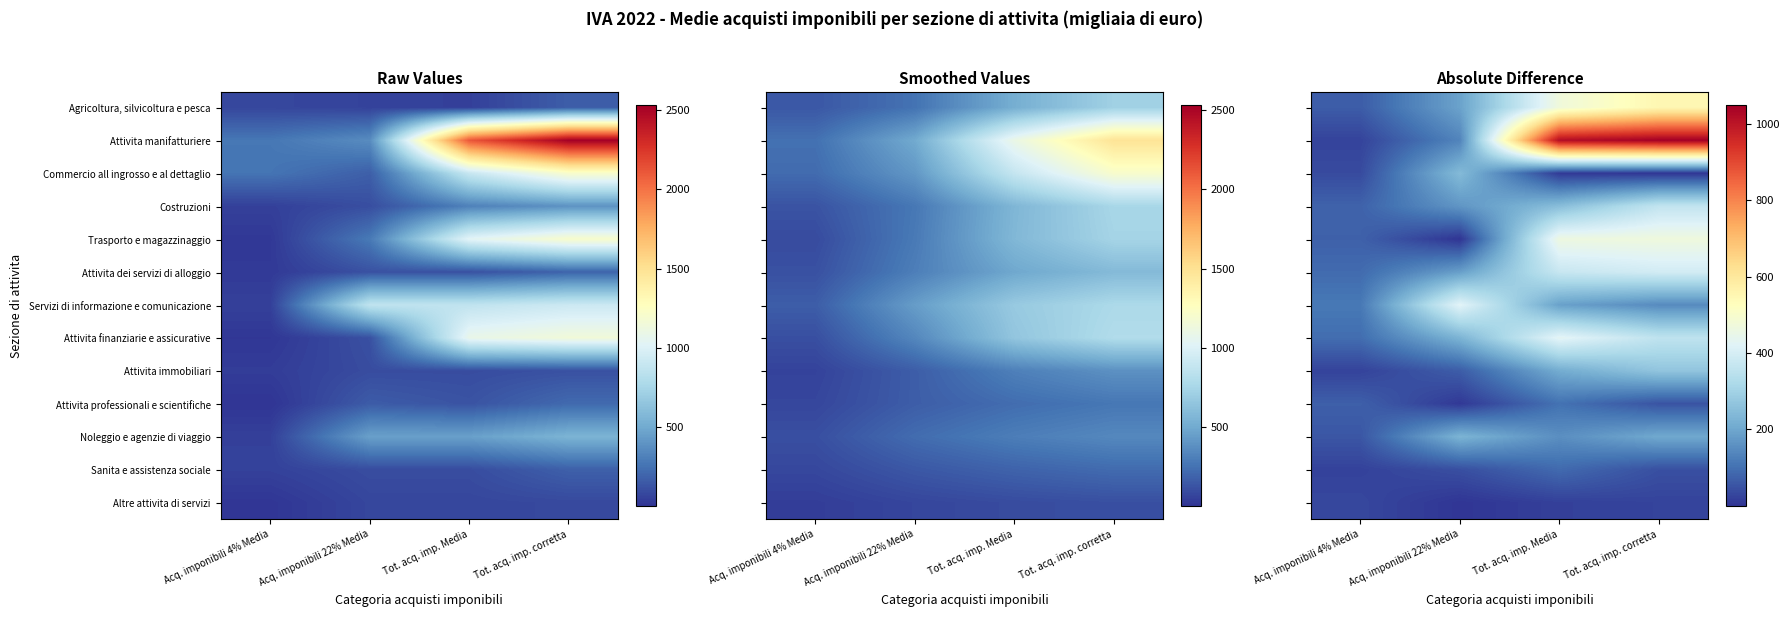

At which category is the sum across all series the highest?

Tot. acq. imp. corretta